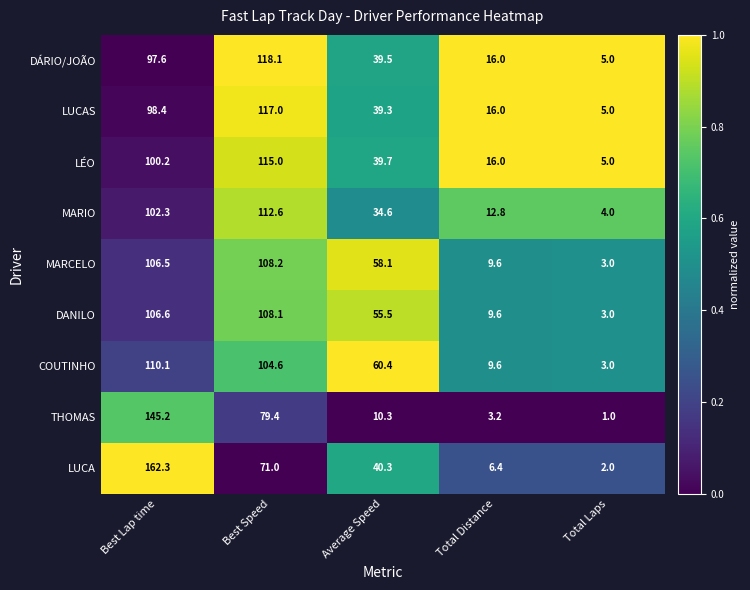

Which series has the largest total across all categories?

COUTINHO